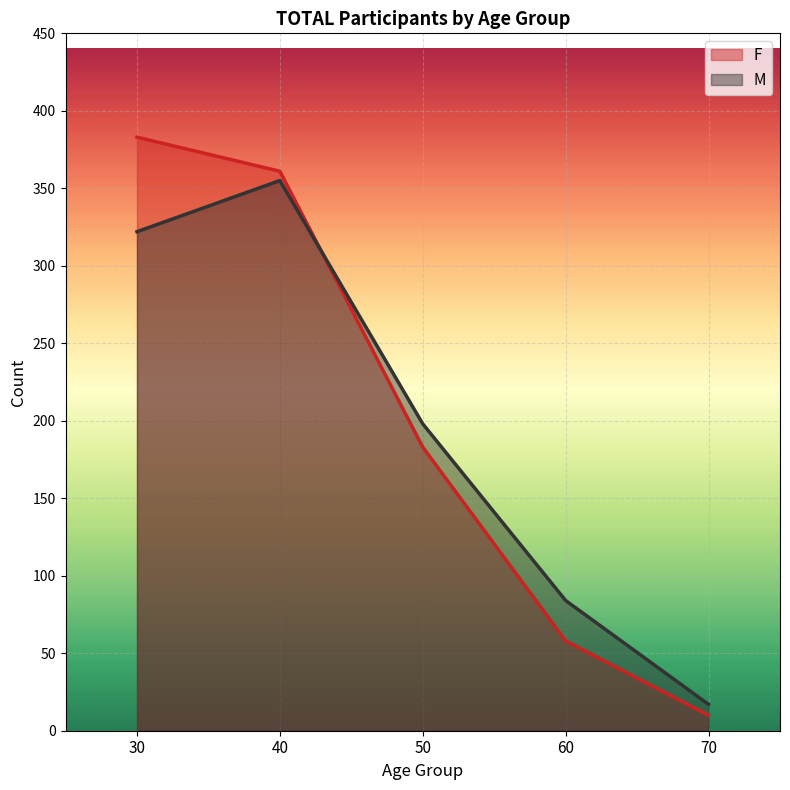

Which series ends up on top after the final intersection of M and F?

M